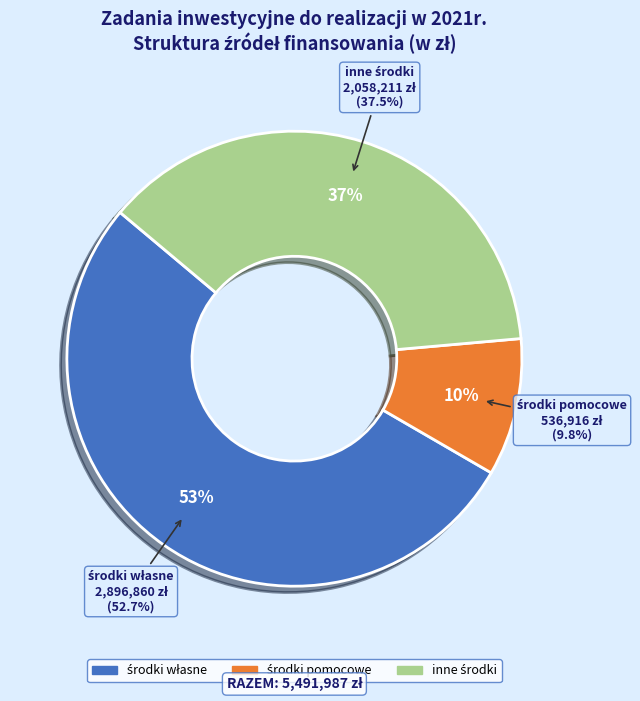

Combined, do środki pomocowe and inne środki account for over 50%?

No